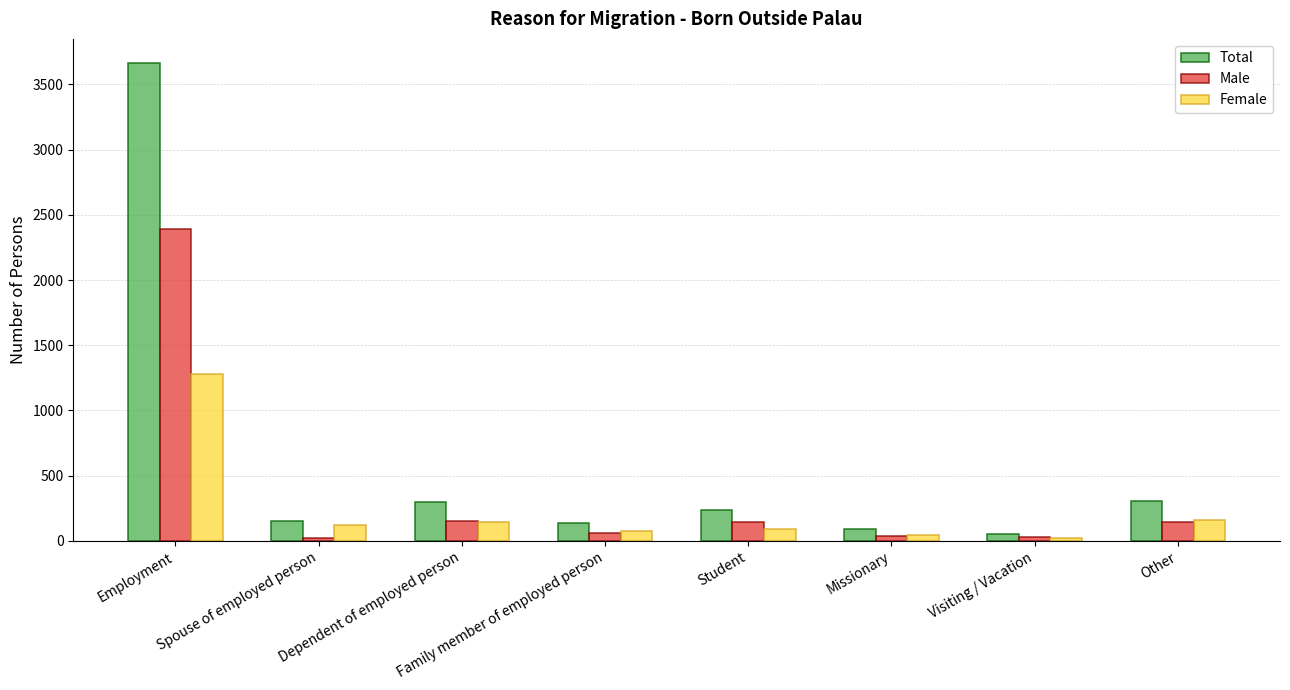

What is the sum of all Female values?

1939